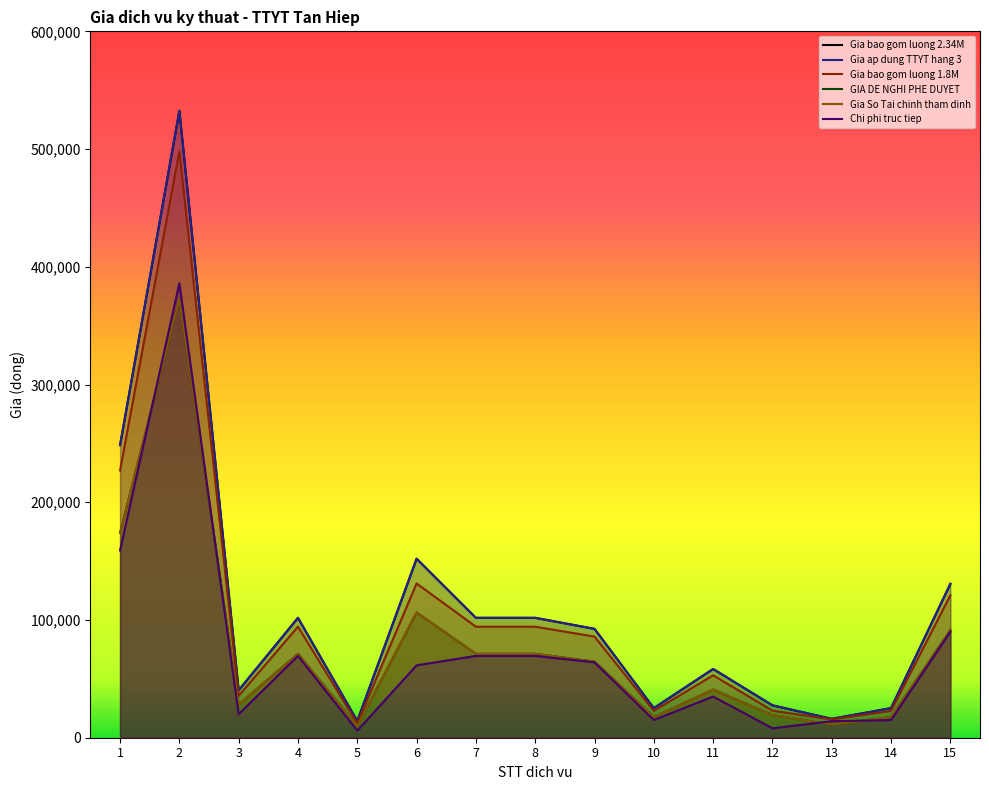

In Gia So Tai chinh tham dinh, how many points are higher than both neighbors (excluding endpoints)?

4